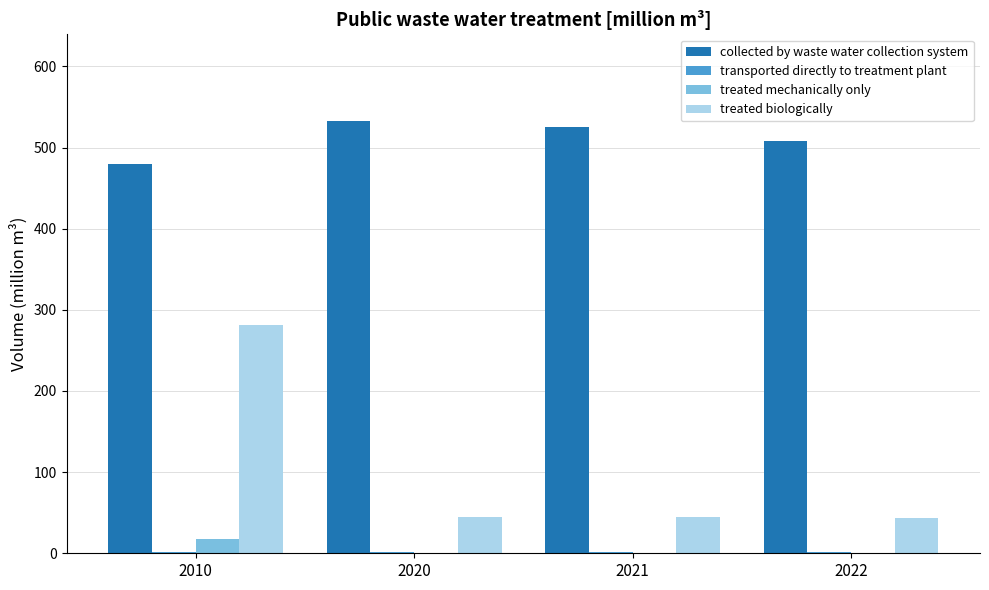

How many groups of bars are there?

4